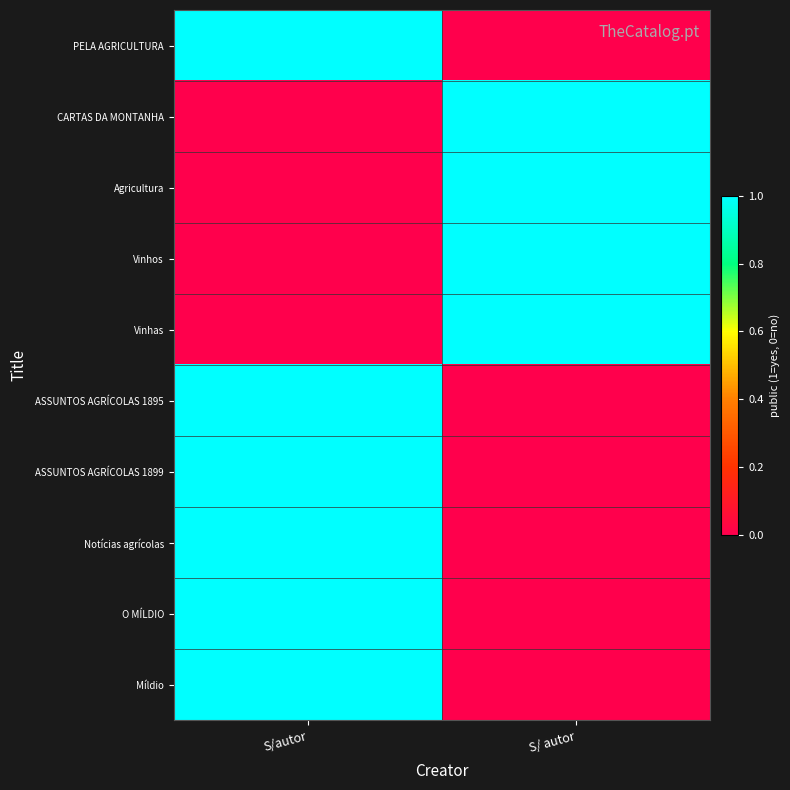

Rank the series by their maximum value, from lowest to highest.

PELA AGRICULTURA, CARTAS DA MONTANHA, Agricultura, Vinhos, Vinhas, ASSUNTOS AGRÍCOLAS 1895, ASSUNTOS AGRÍCOLAS 1899, Notícias agrícolas, O MÍLDIO, Míldio